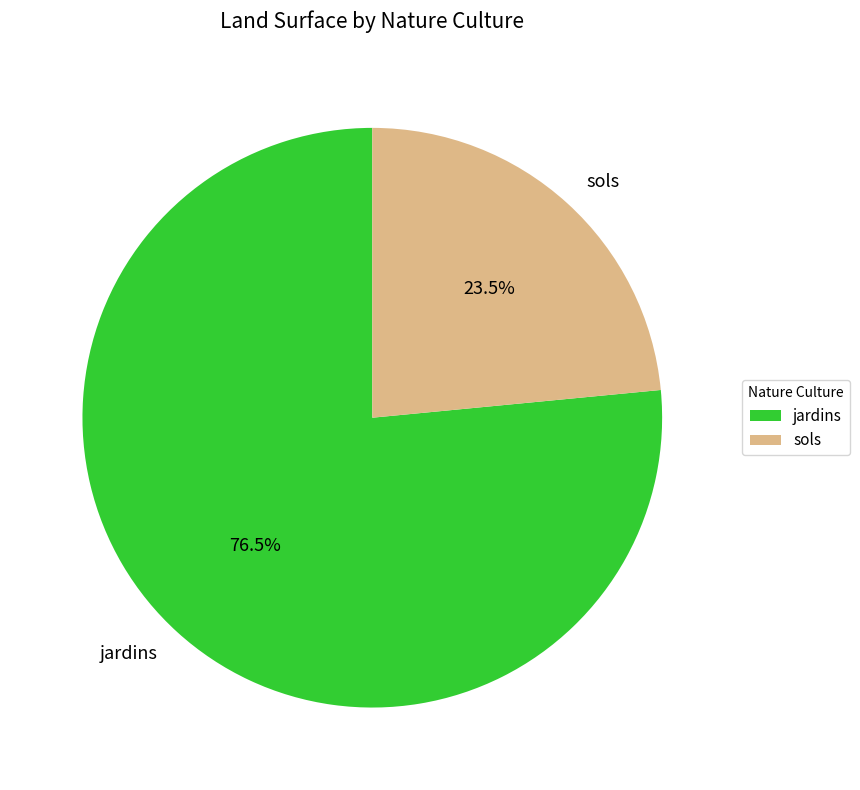

Which slice represents more than half of the pie?

jardins